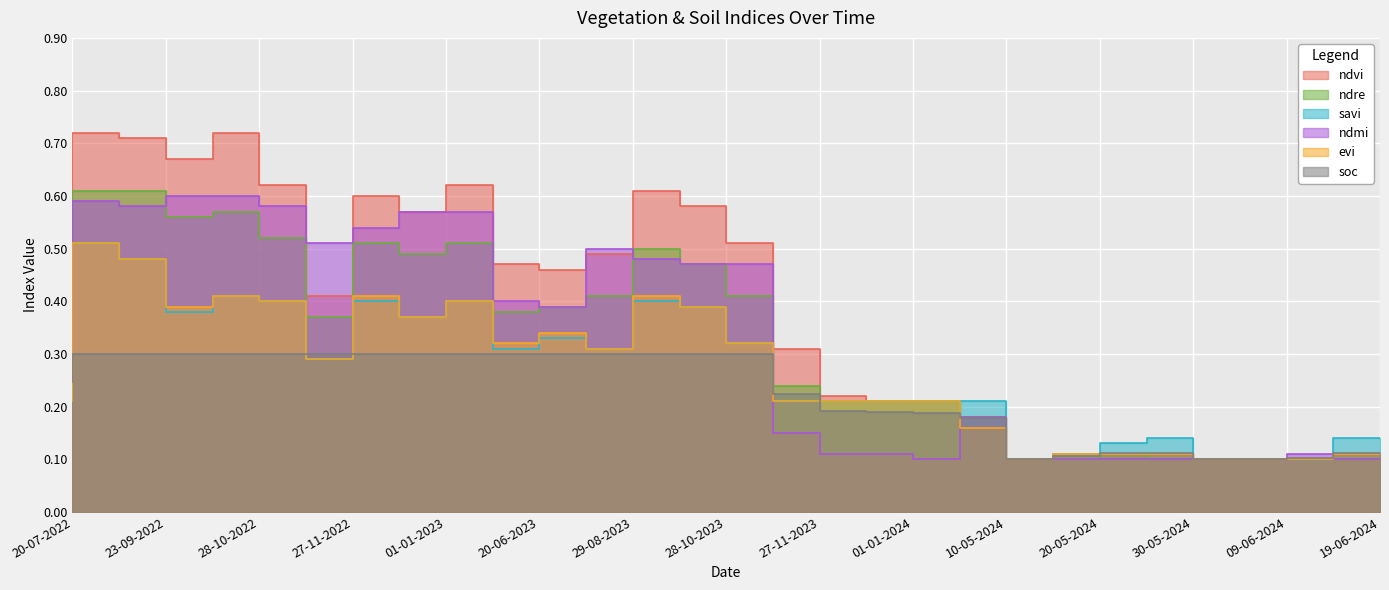

What value does the ndvi series have at 28-10-2022?

0.7